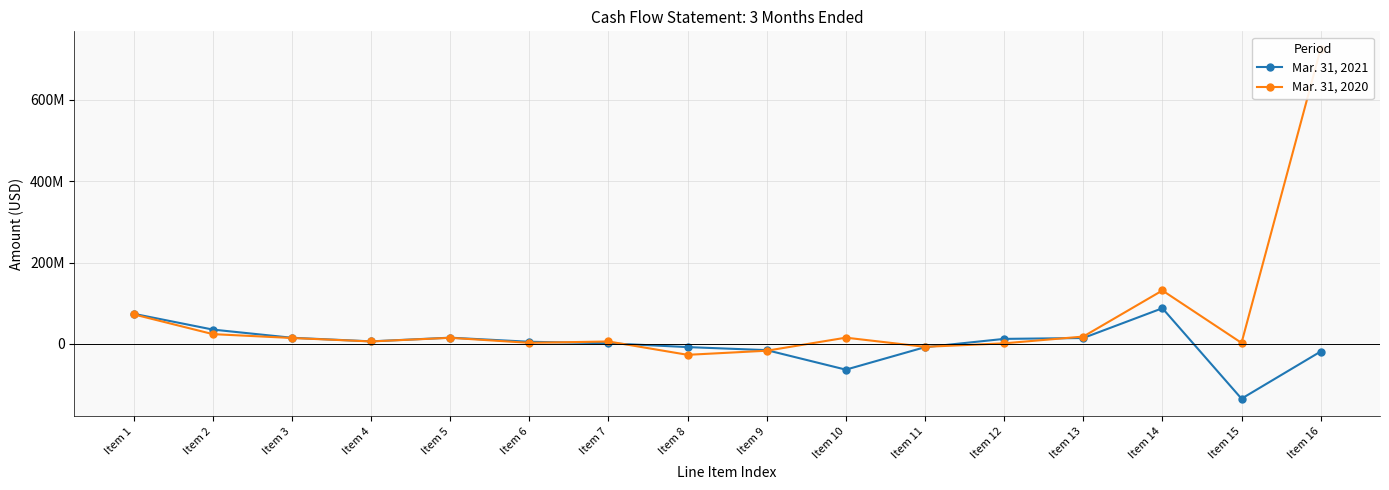

True or false: Mar. 31, 2021 has a value of 35410000 at Item 2.

True